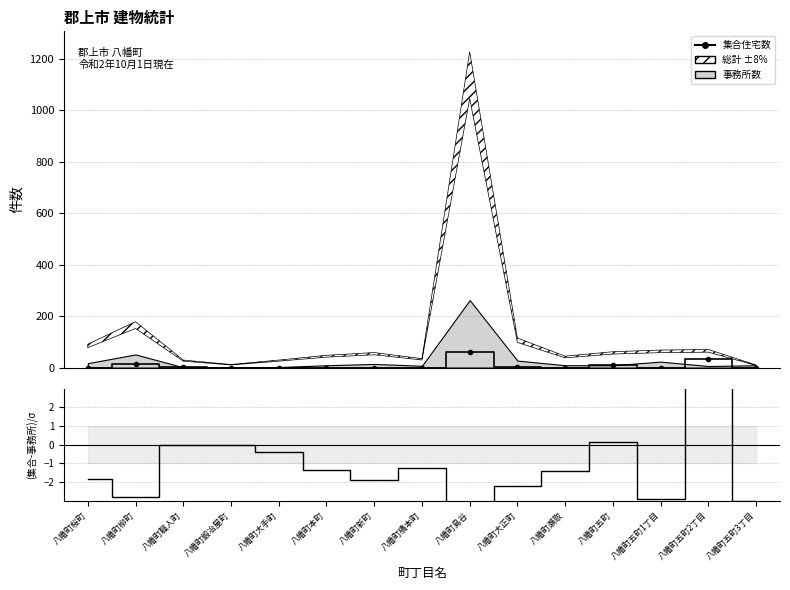

Reading left to right, extract all data points from this chart.

集合住宅数: 0.0	15.0	1.0	0.0	0.0	0.0	0.0	0.0	61.0	4.0	0.0	10.0	0.0	32.0	0.0
(集合-事務所)/√総計: -1.9	-2.8	0.0	0.0	-0.4	-1.4	-1.9	-1.2	-6.0	-2.2	-1.4	0.1	-2.9	3.2	-3.0